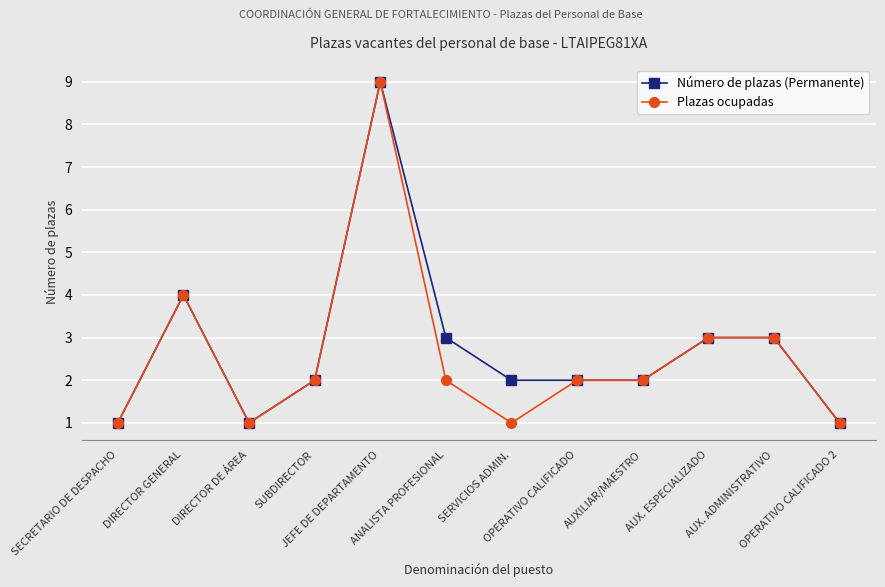

What position from the left is AUX. ADMINISTRATIVO?

11